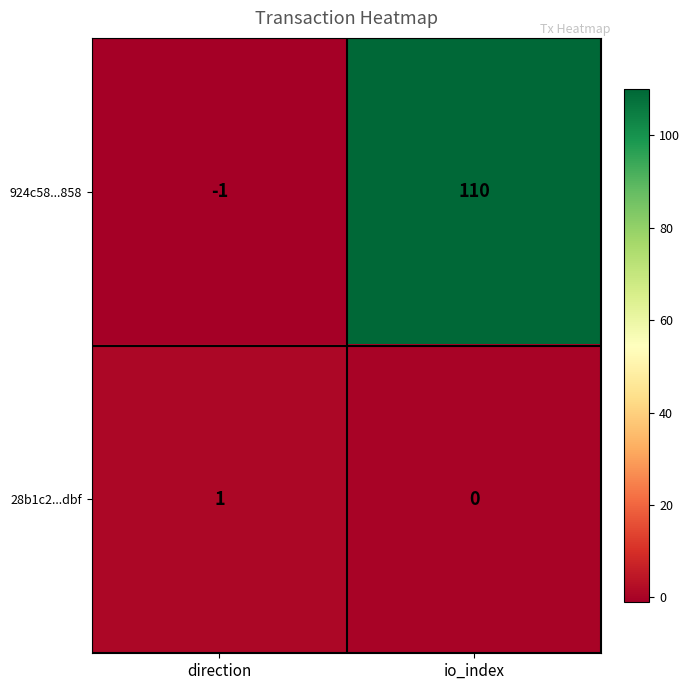

What is the smallest value displayed?

-1